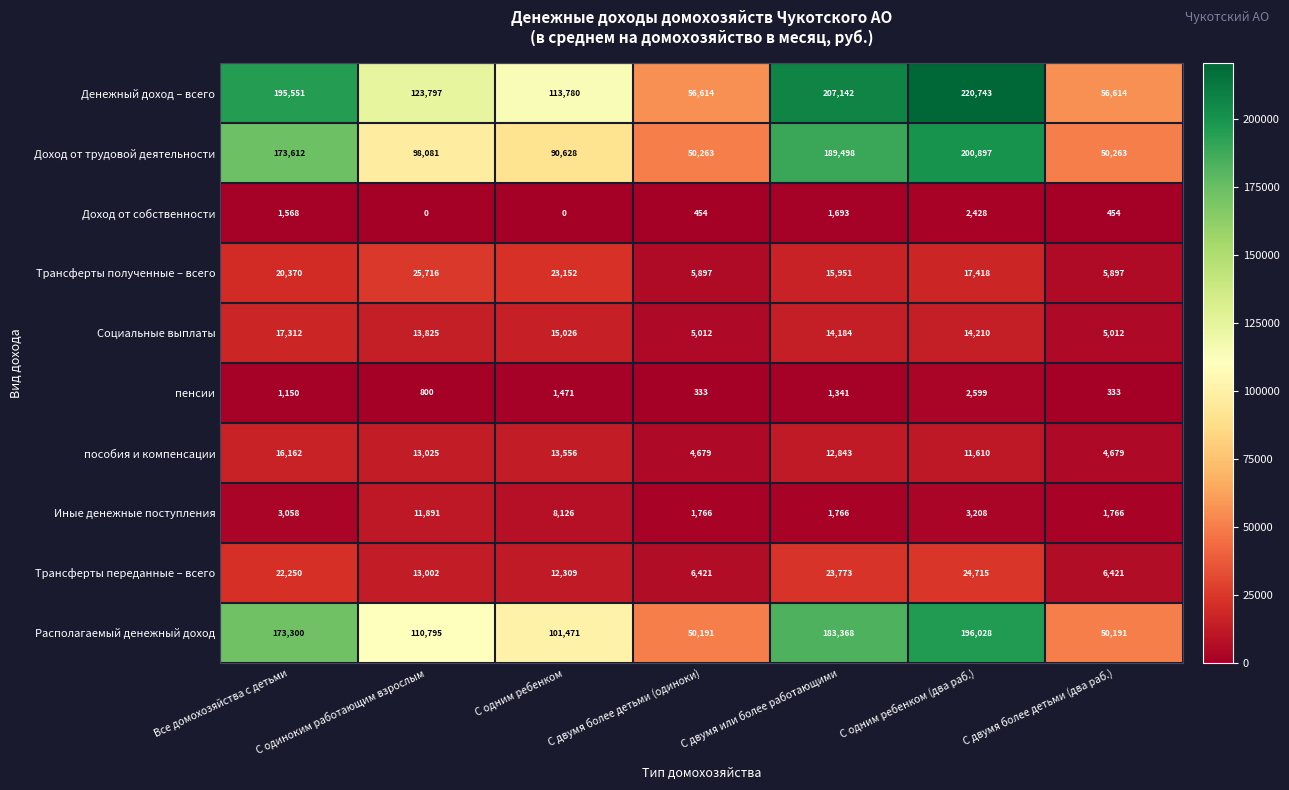

Is it true that Трансферты переданные – всего equals 12309 at С одним ребенком?

True